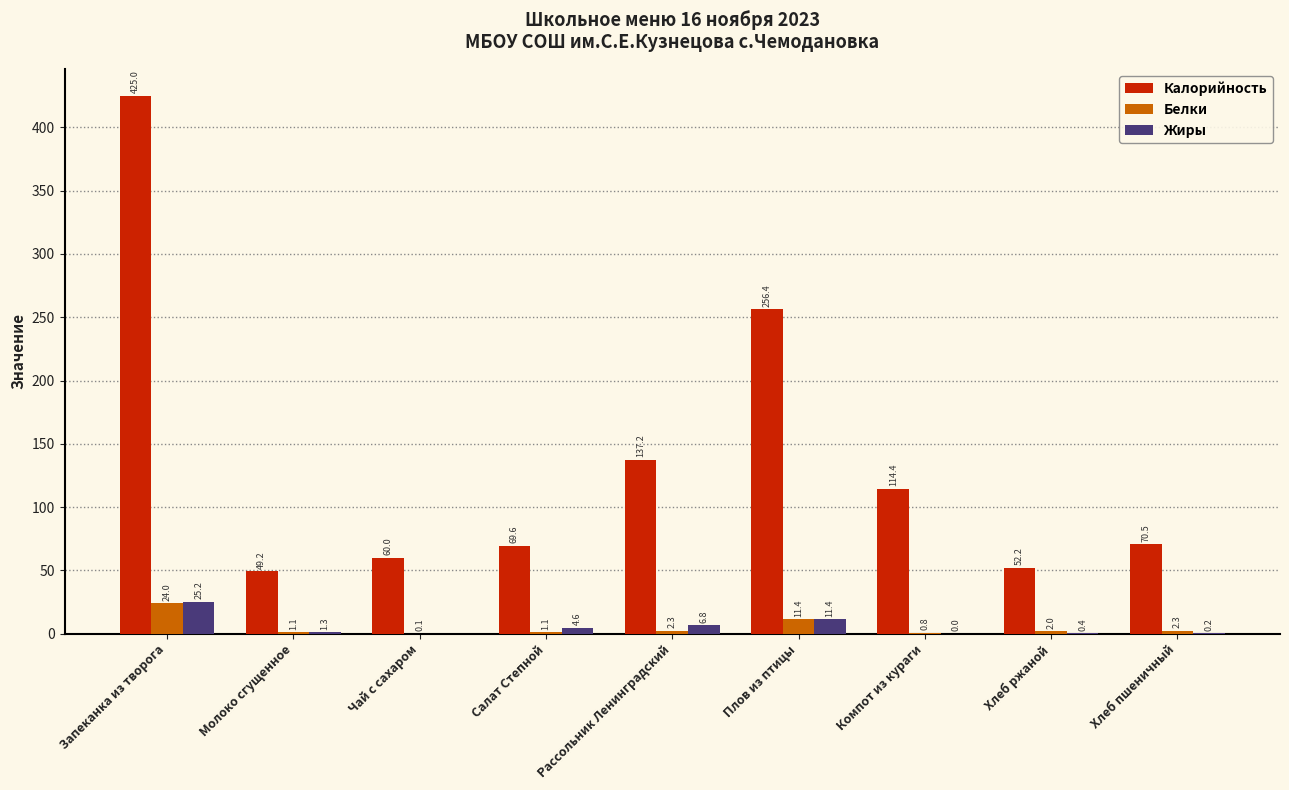

What is the sum of the Белки values at Чай с сахаром and Плов из птицы?

11.5